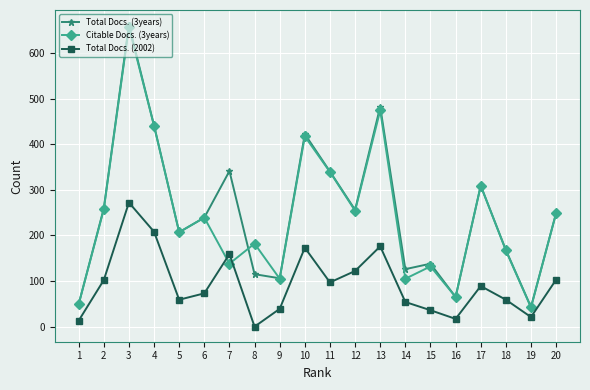

Where does the Citable Docs. (3years) series first go above 239?

2